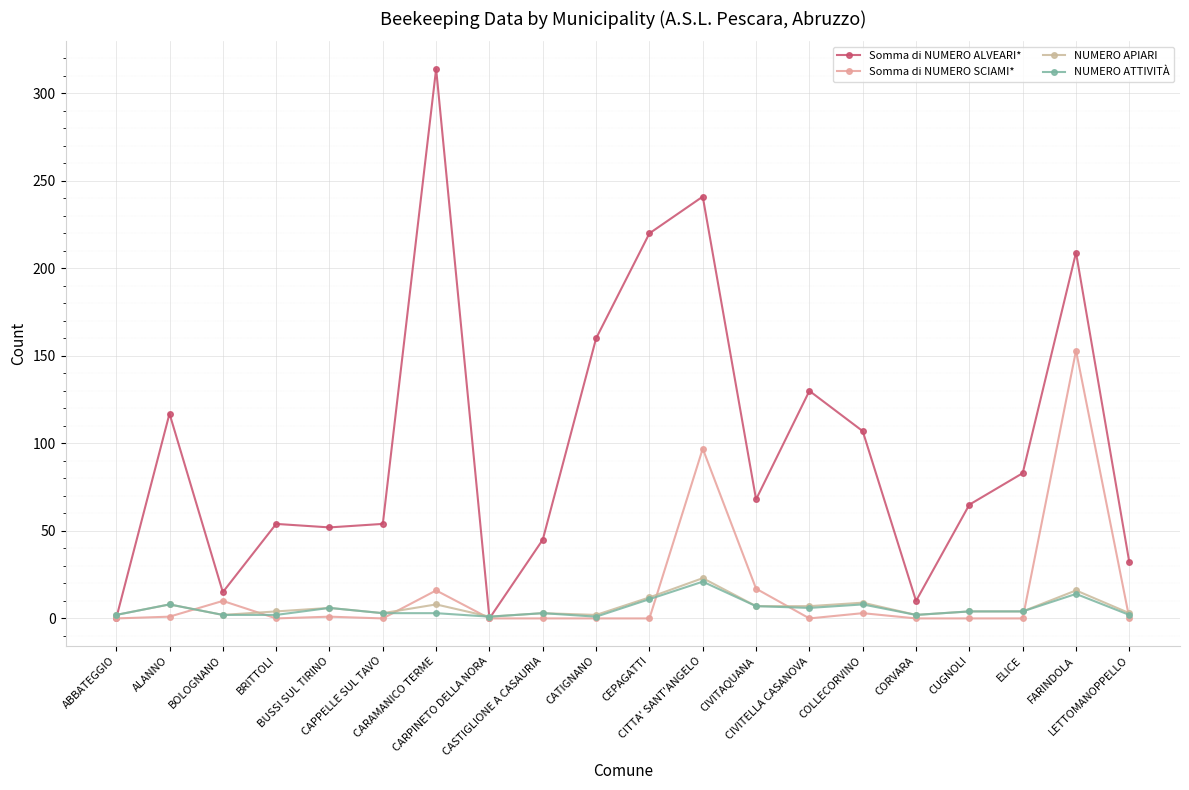

How many times do NUMERO ATTIVITÀ and Somma di NUMERO ALVEARI* cross each other?

3